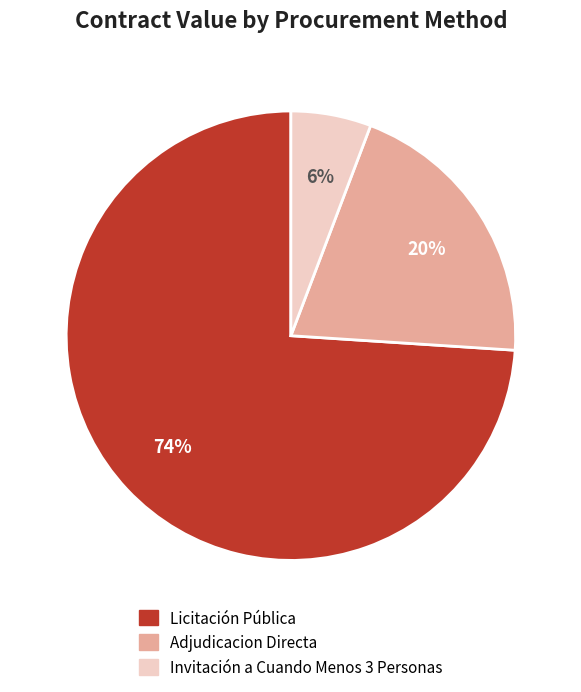

Does any single category account for the majority?

Yes